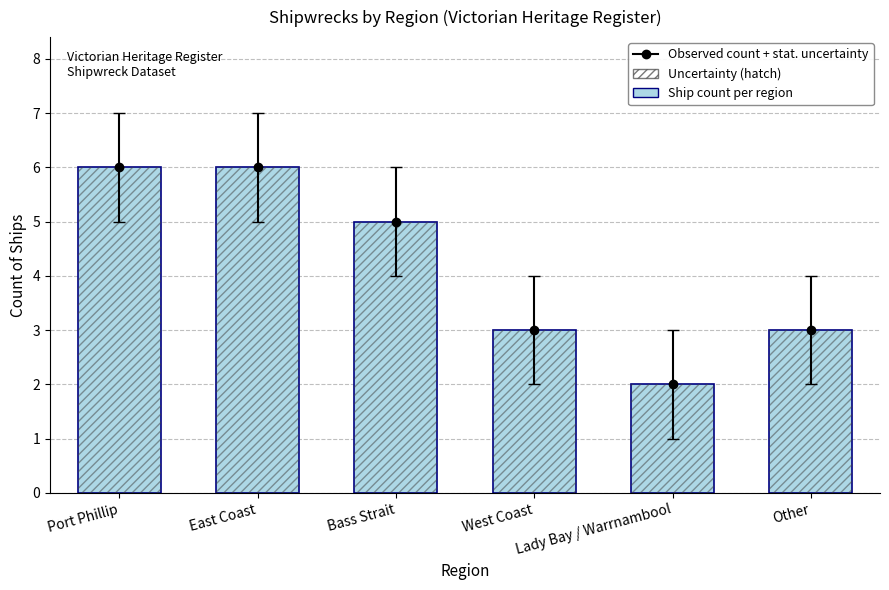

What is the total value across all series at Lady Bay / Warrnambool?

4